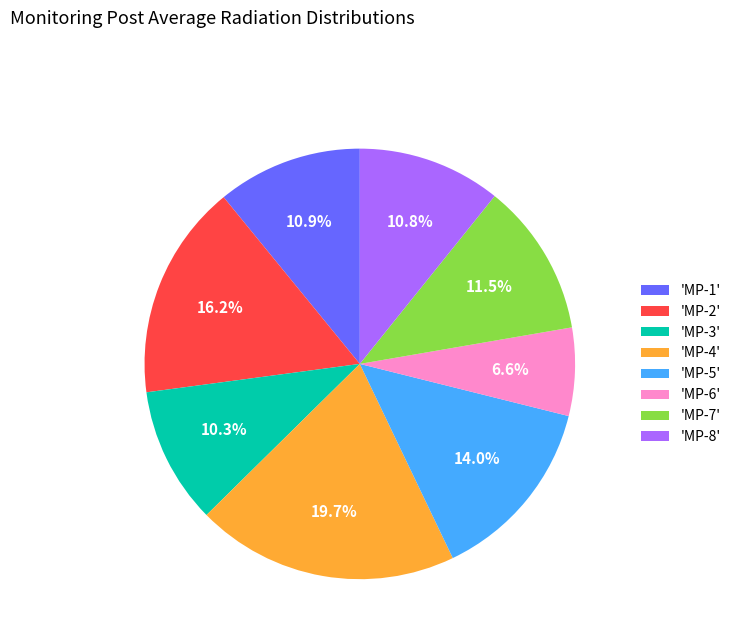

Which has a higher value, 'MP-4' or 'MP-7'?

'MP-4'